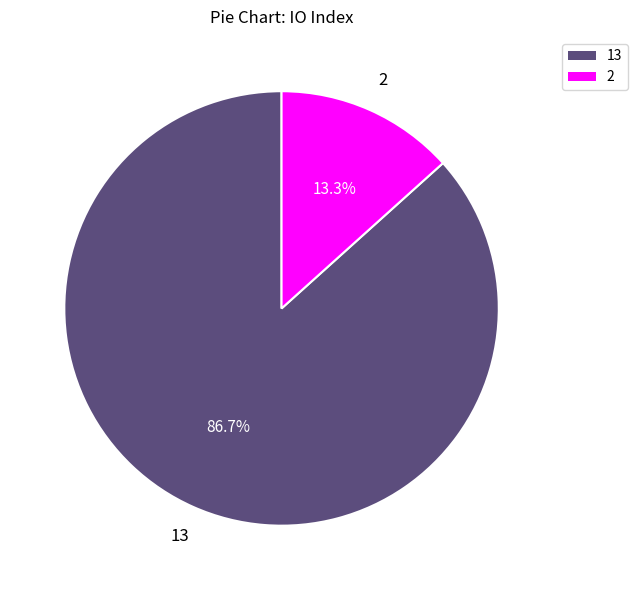

Does any single category account for the majority?

Yes